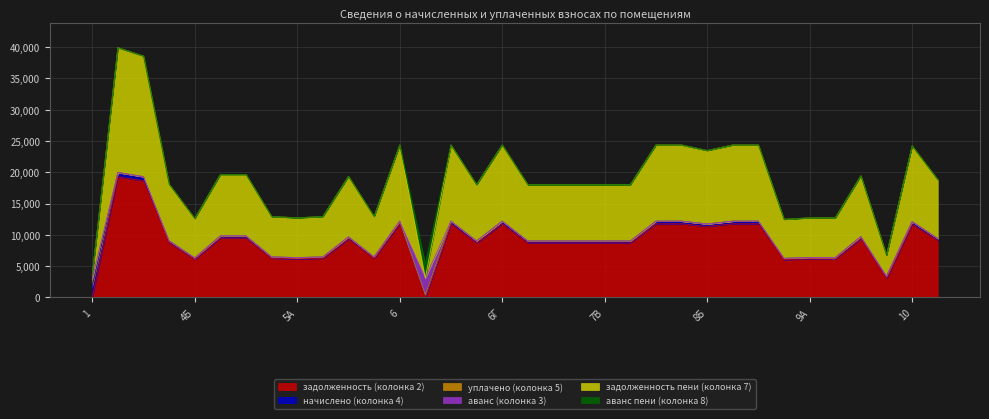

At how many categories does at least one series exceed 9300?

16